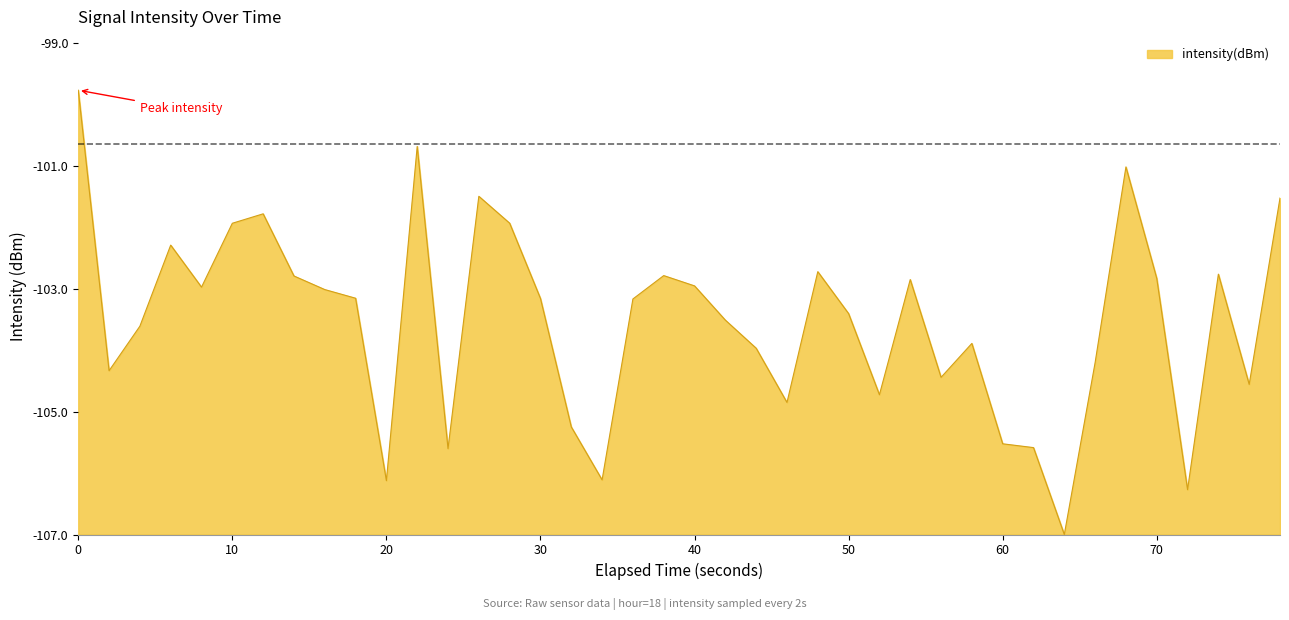

Is this an area chart (filled region under the line)?

Yes